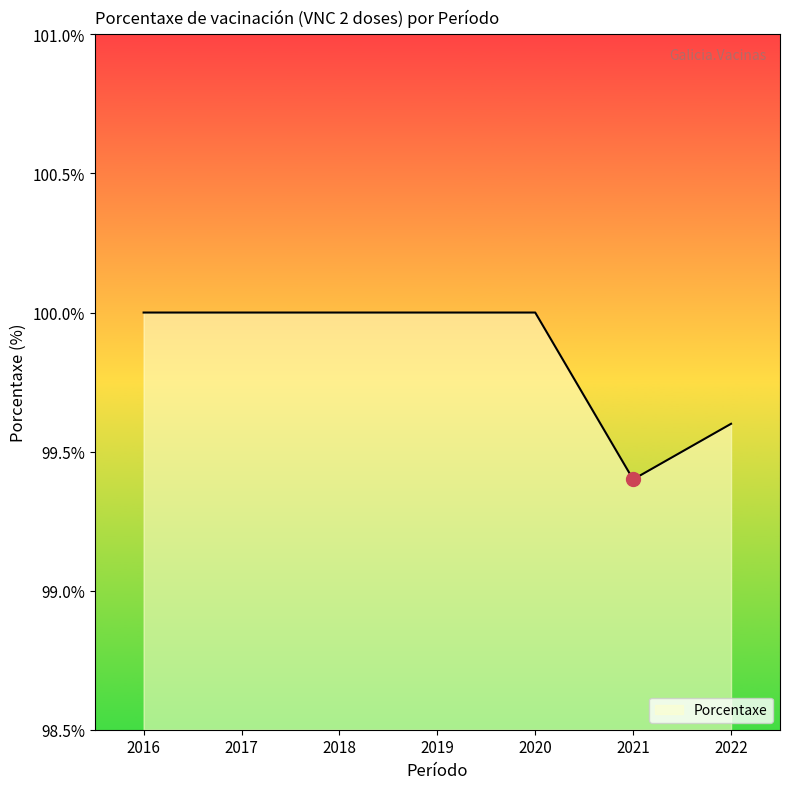

What is the sum of the values at 2020 and 2016?

200.0